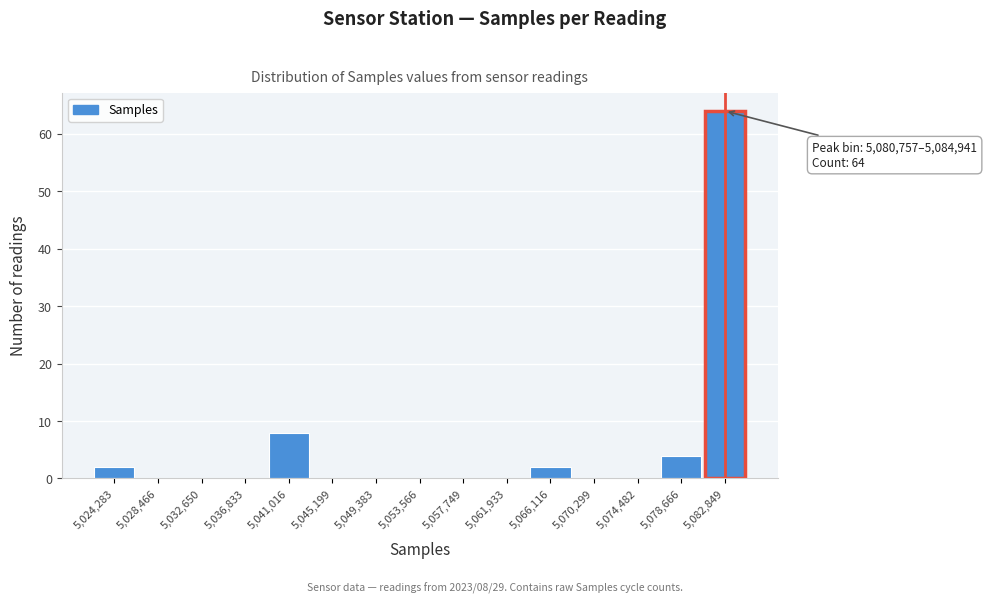

Which range on the x-axis has the tallest bar?

5081000 to 5085000